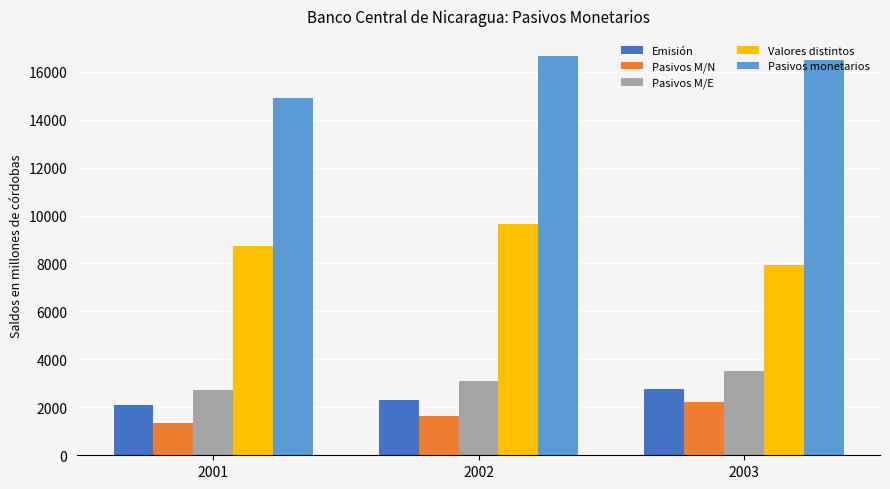

True or false: Valores distintos has a value of 8732.9 at 2001.

True